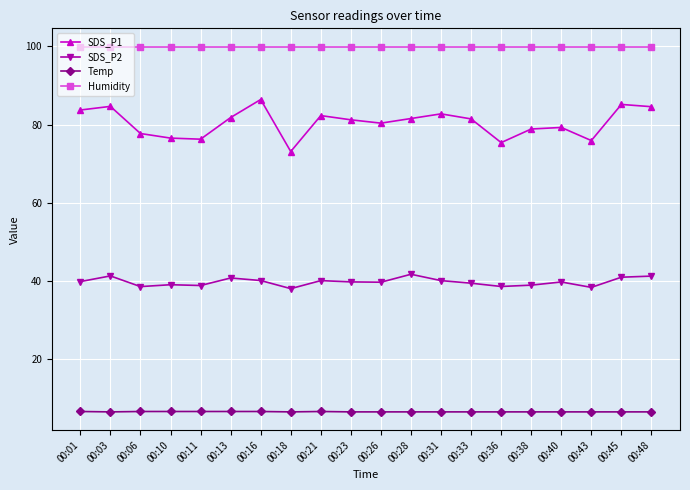

Which series has the widest spread of values?

SDS_P1